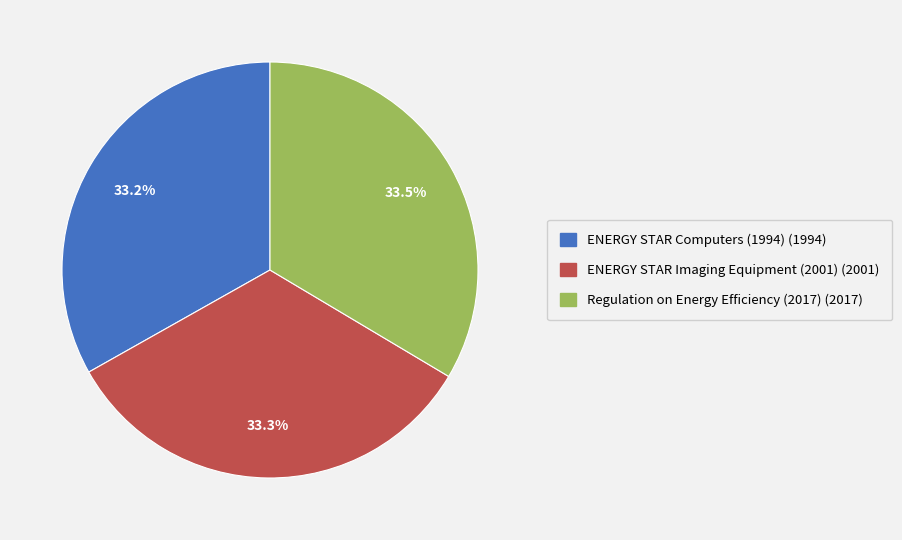

What percentage do ENERGY STAR Imaging Equipment (2001) and Regulation on Energy Efficiency (2017) together represent?

66.8%